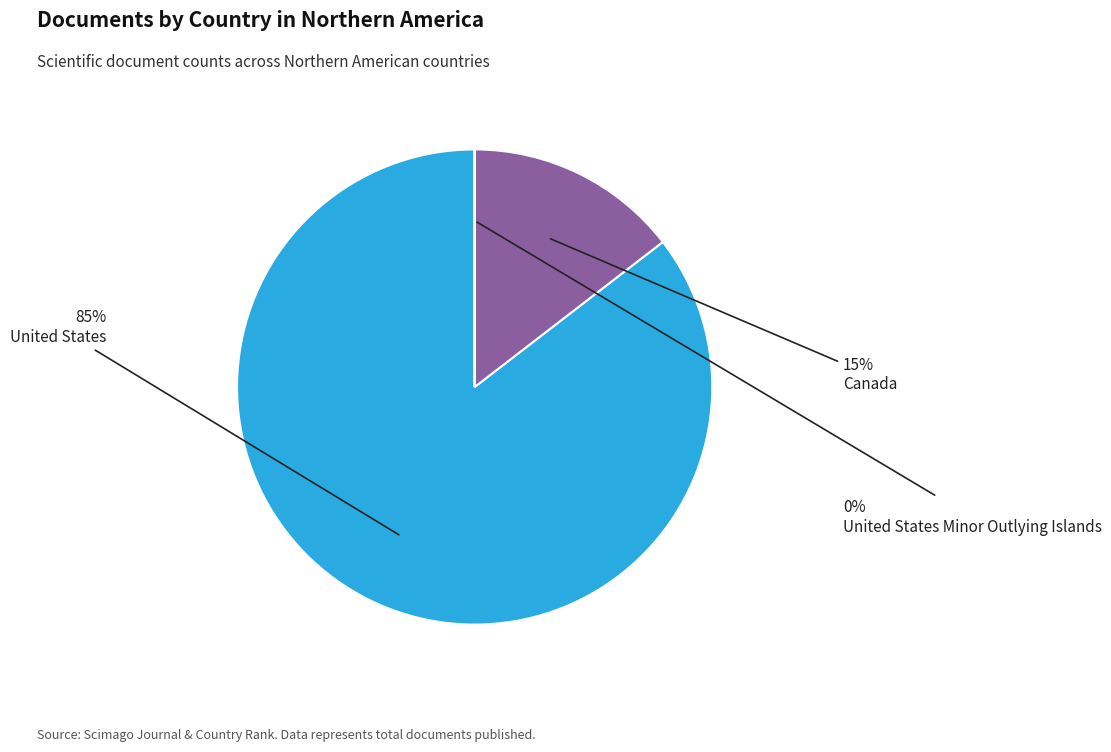

What is the largest slice in the pie chart?

United States